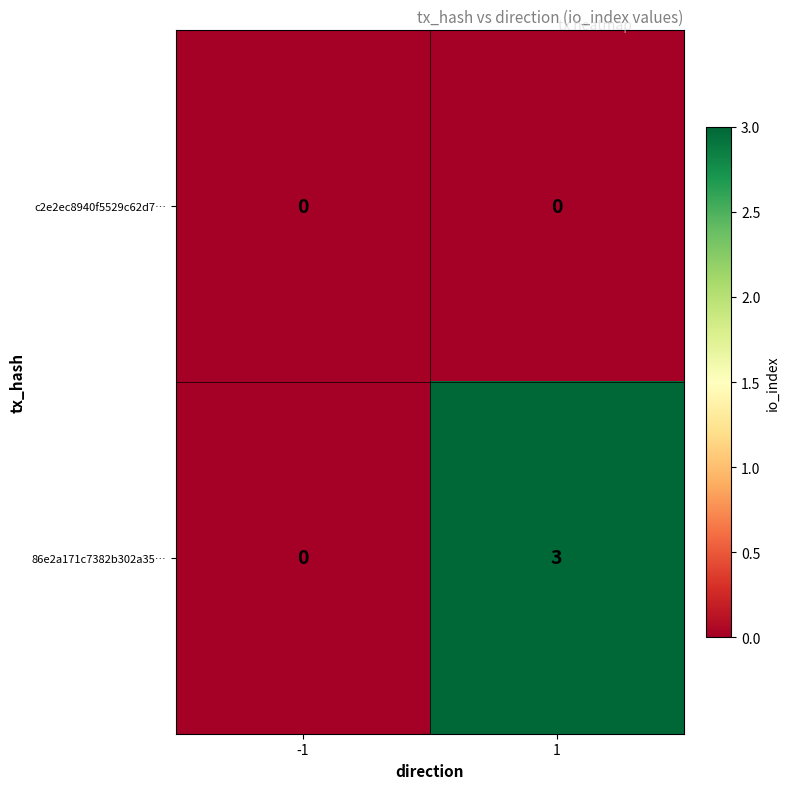

List the series in order of their peak value, highest first.

86e2a171c7382b302a35…, c2e2ec8940f5529c62d7…